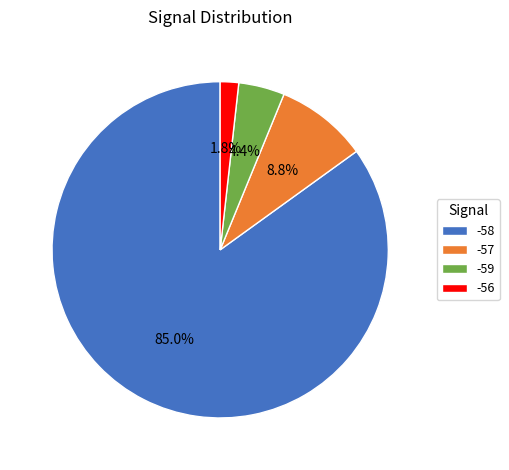

Which slice is the largest?

-58